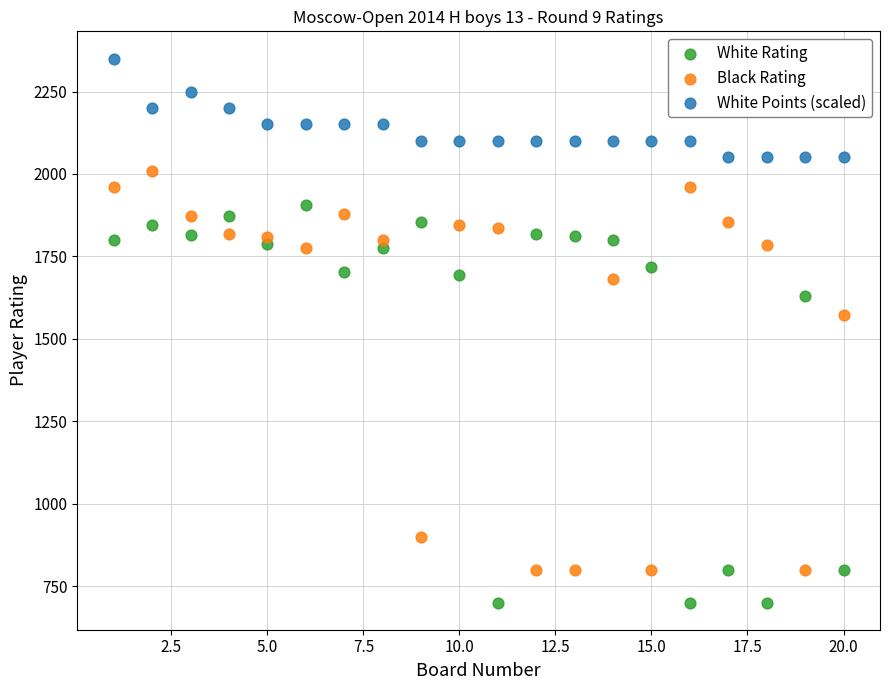

In the Black Rating series, what Y value is closest to 1404?

1572